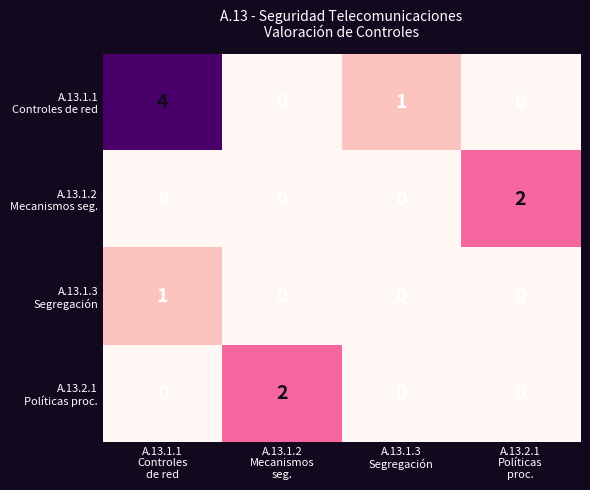

What is the greatest value displayed?

4